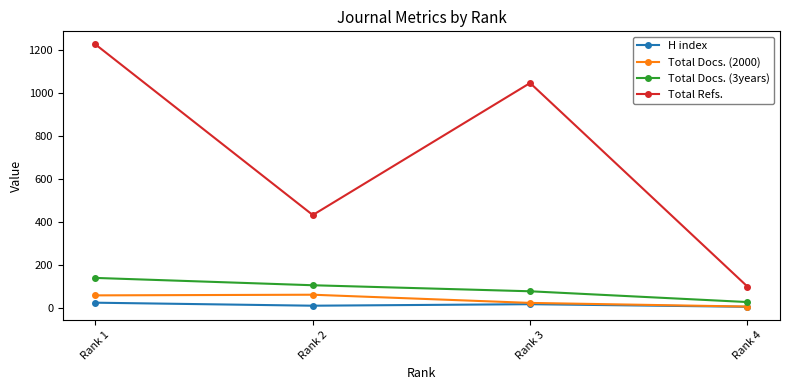

How many Total Refs. values are between 433 and 1225?

3